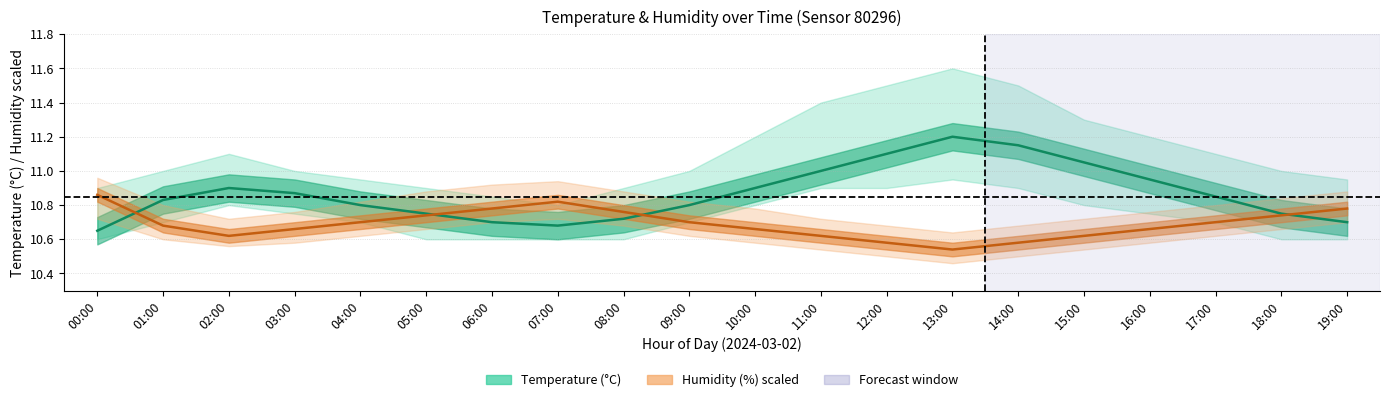

Is the value of Temperature (°C) at 02:00 greater than the value of Humidity (%) scaled at 10:00?

Yes